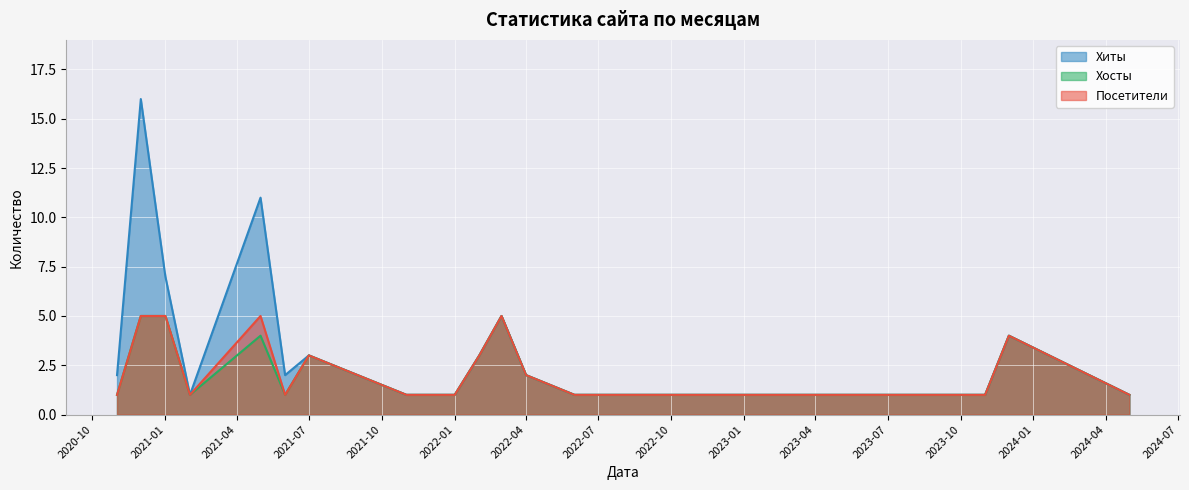

What is the value of the Хосты point at the 15th from the left?

1